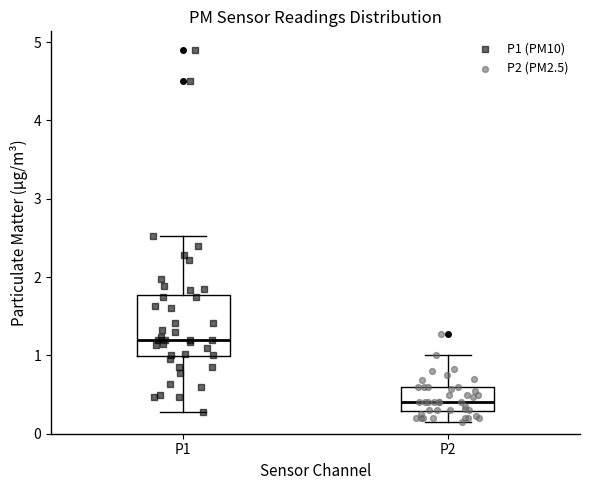

Where does the median line of the box for P1 sit on the y-axis? The values are not printed on the chart, so give them approximately, as read against the axis.

1.2